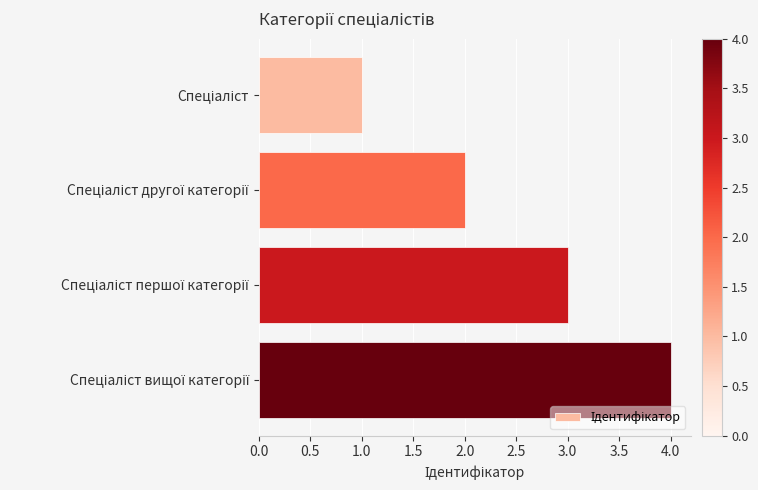

What is the maximum value shown in the chart?

4